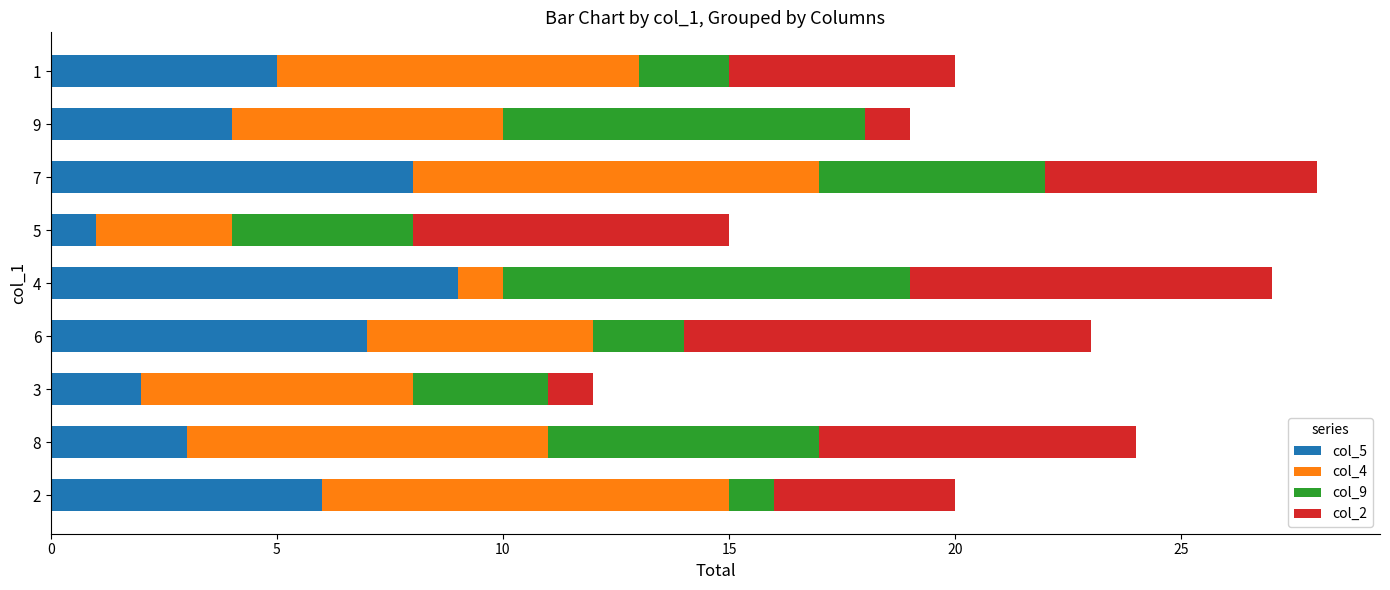

Rank the categories by col_5 value from lowest to highest.

5, 3, 8, 9, 1, 2, 6, 7, 4